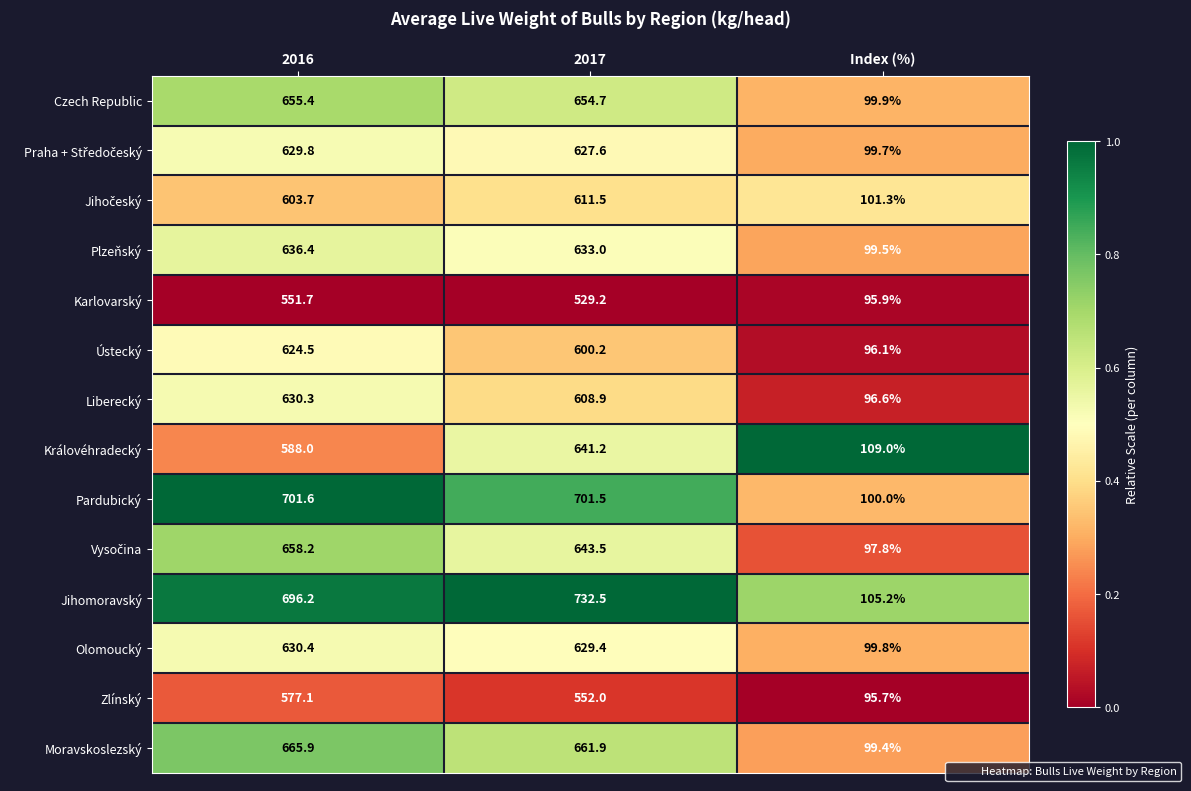

What is the spread (max minus min) of values at 2016?

149.9